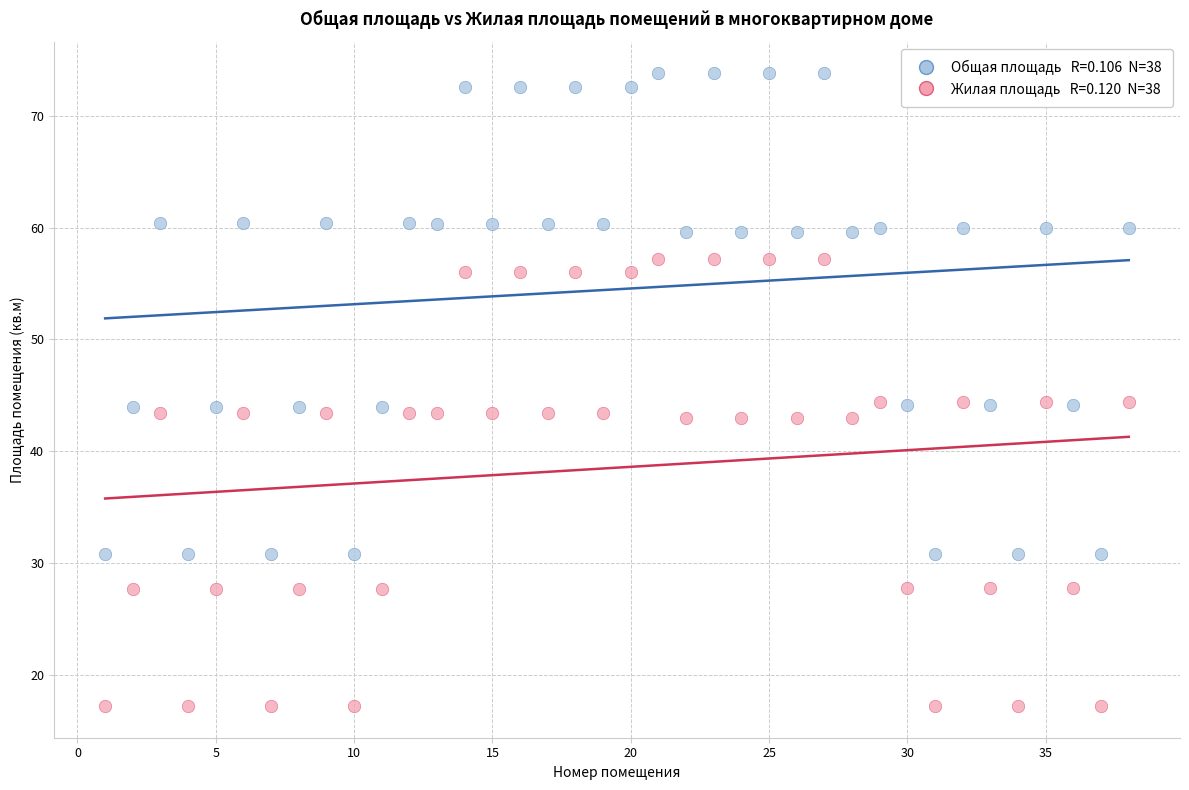

Across all data points, what is the range of X values (max minus min)?

37.0